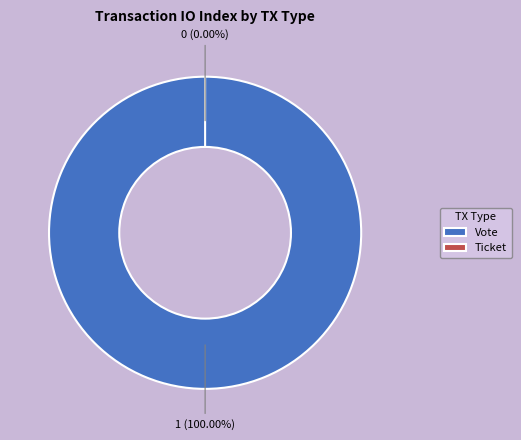

How many segments does this pie chart have?

2